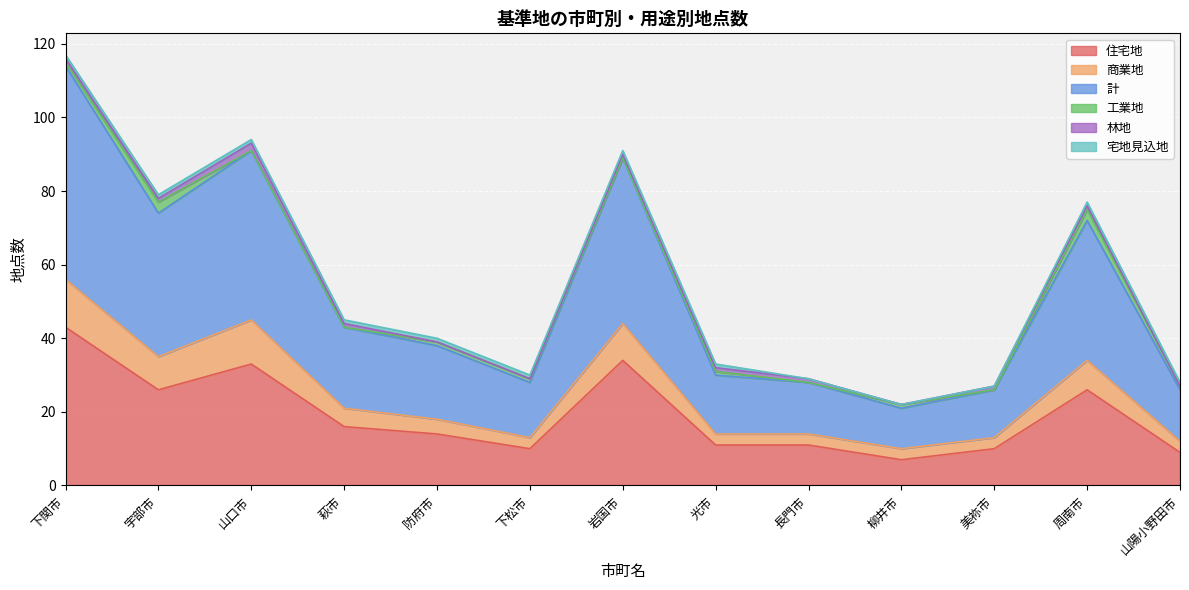

True or false: 計 has more than 1 points higher than both neighbors.

True